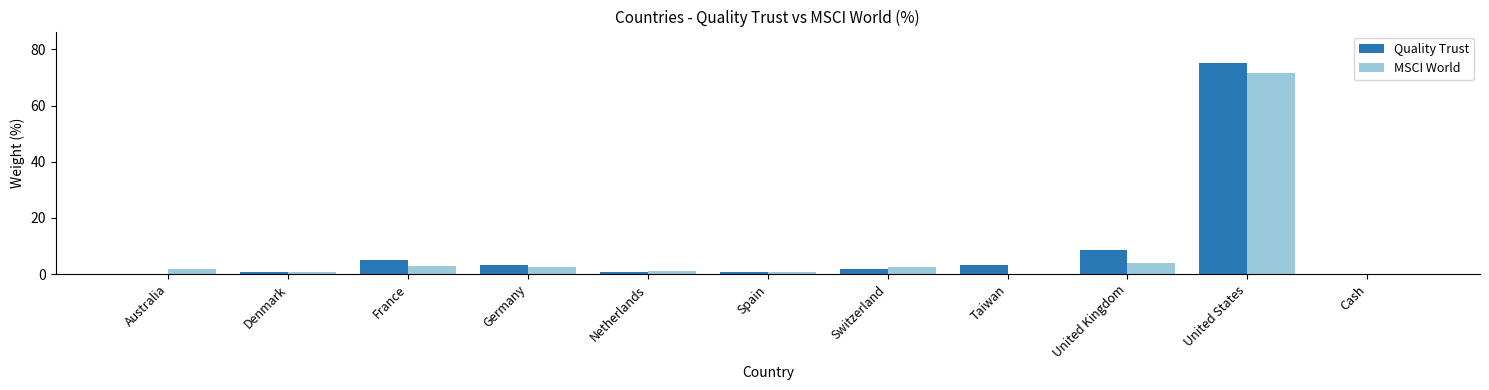

What is the total value across all series at Taiwan?

3.3